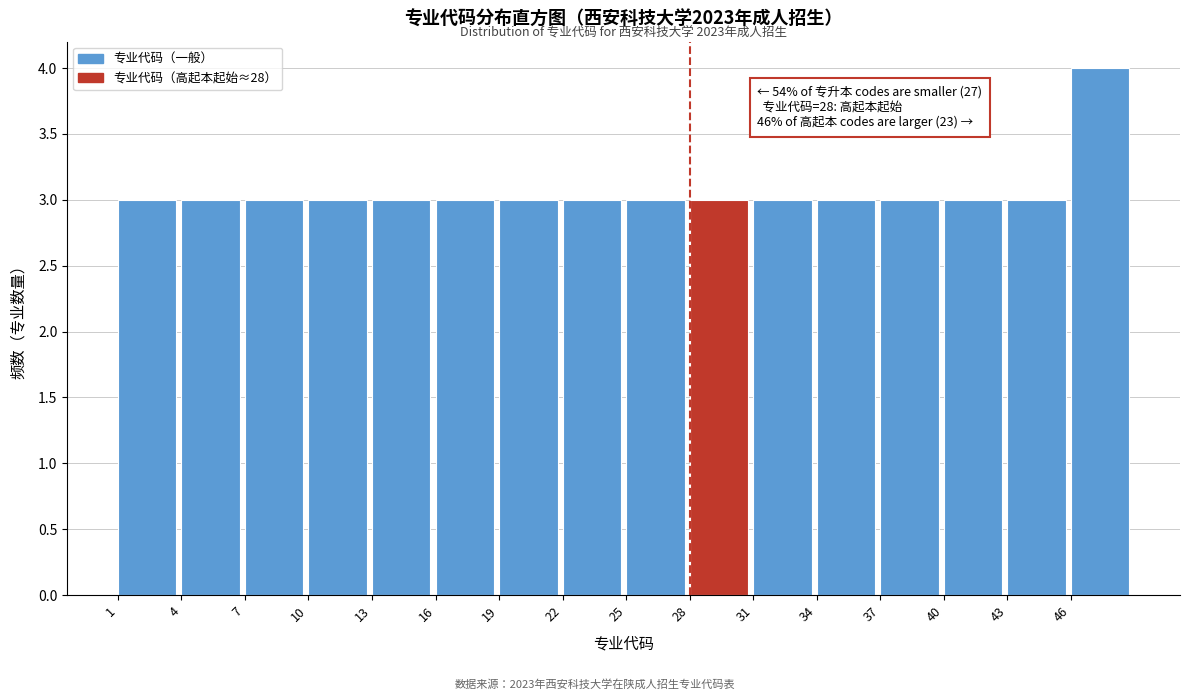

Over which range of the x-axis is the bar tallest?

46 to 49